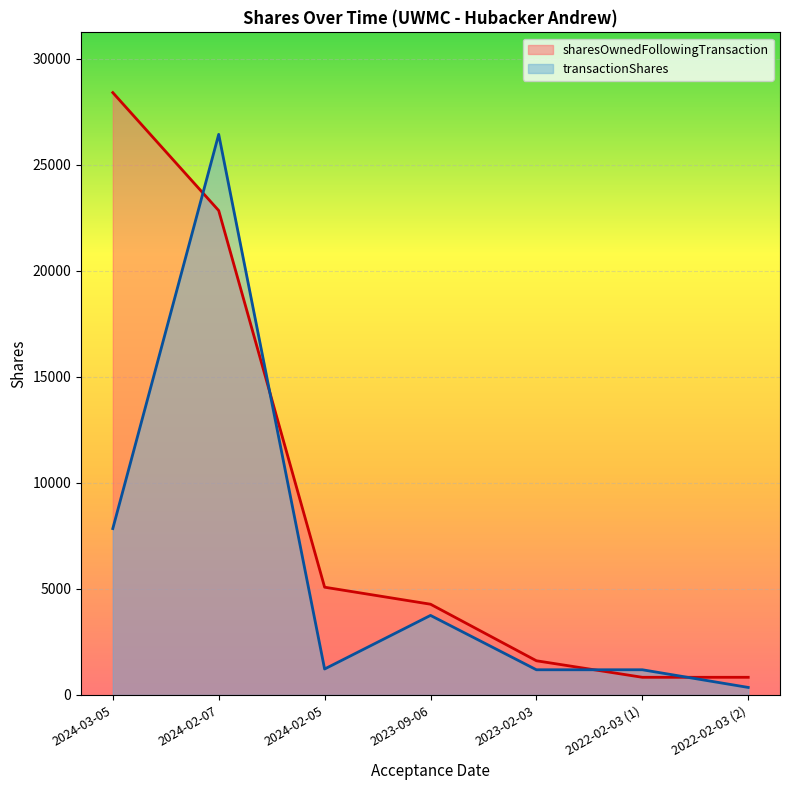

What is the sum of all sharesOwnedFollowingTransaction values?

63865